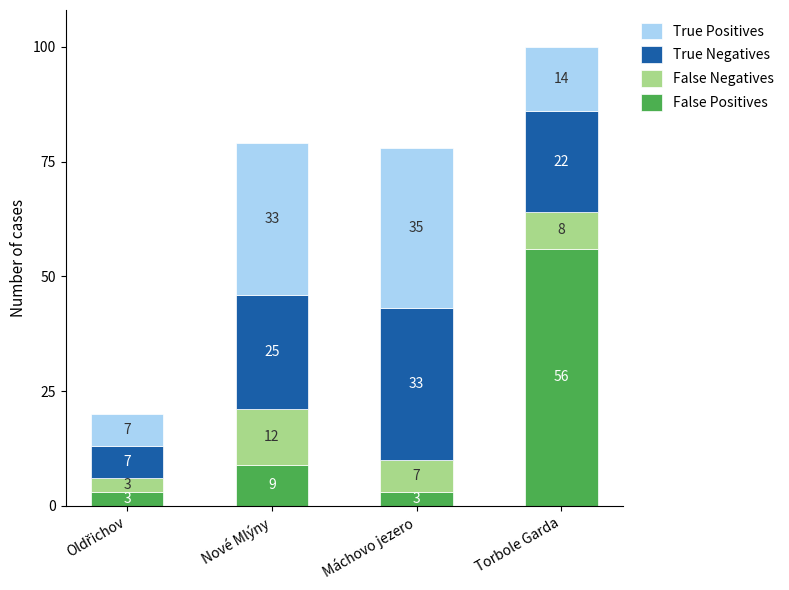

At which label does False Positives reach its peak?

Torbole Garda